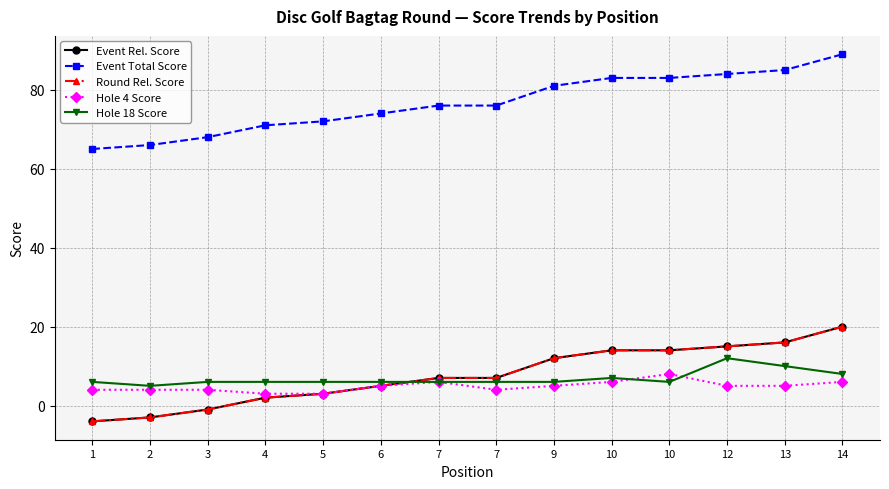

Is it true that Round Rel. Score equals 7 at 7?

True